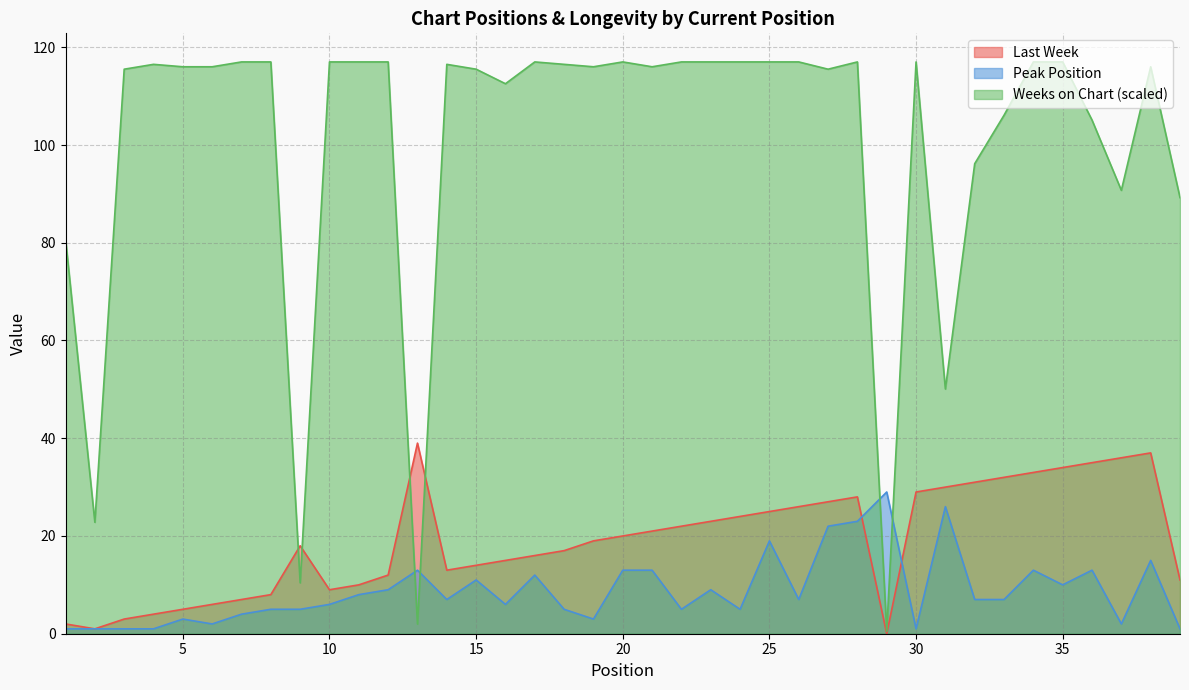

What are all the series names shown in the legend?

Last Week, Peak Position, Weeks on Chart (scaled)